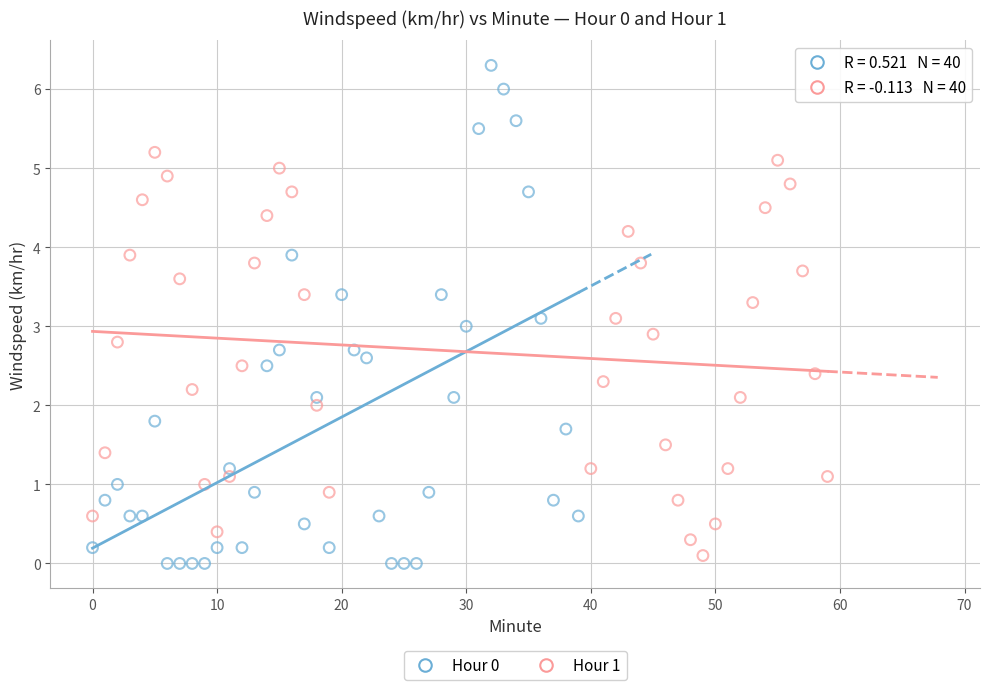

Which series contains the highest Y value?

Hour 0